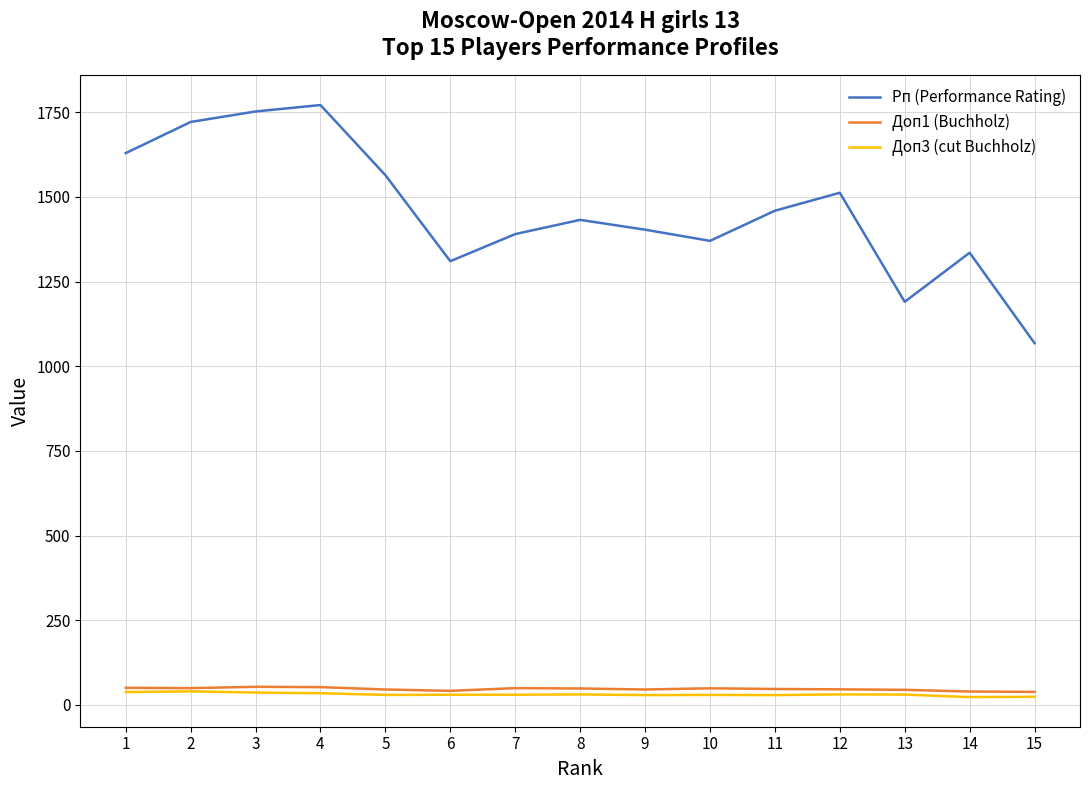

True or false: Рп (Performance Rating) has more than 0 interior local peaks.

True